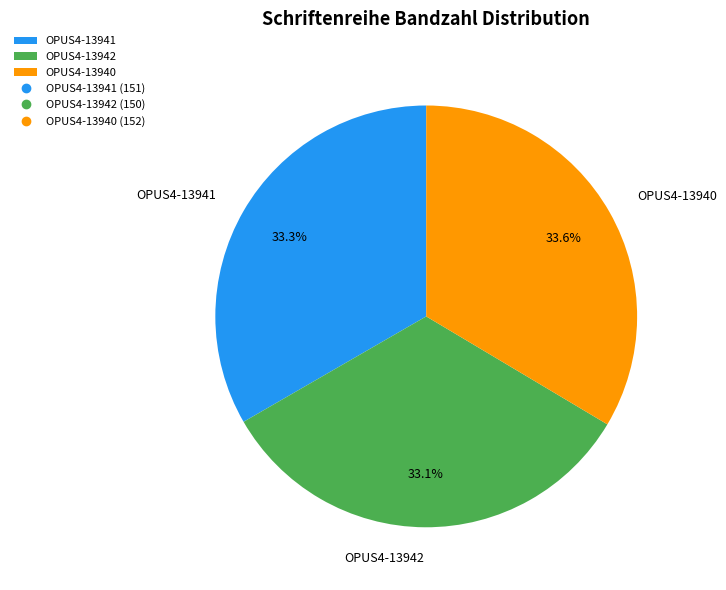

What is the ratio of the value at OPUS4-13941 to the value at OPUS4-13942?

1.0